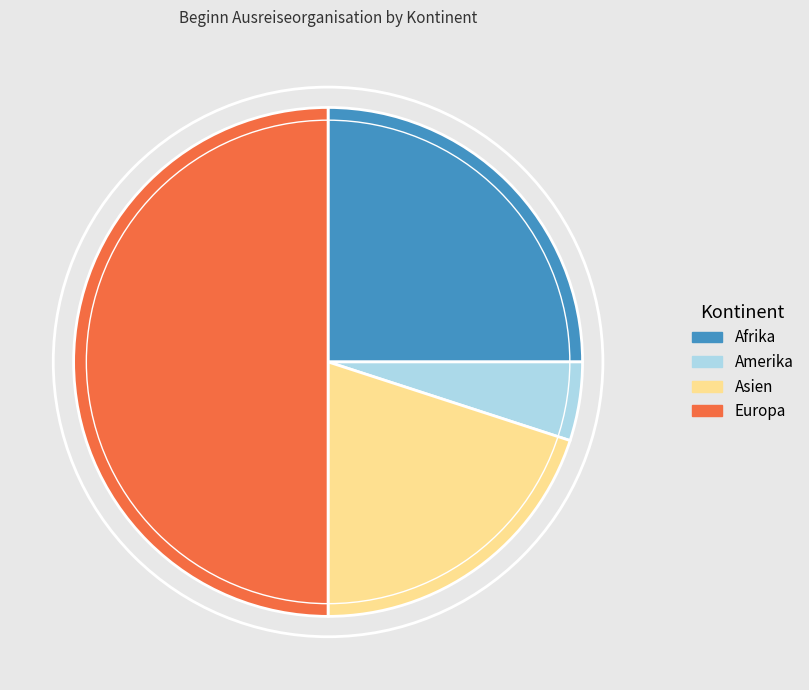

Is the sum of Afrika and Asien greater than half?

No